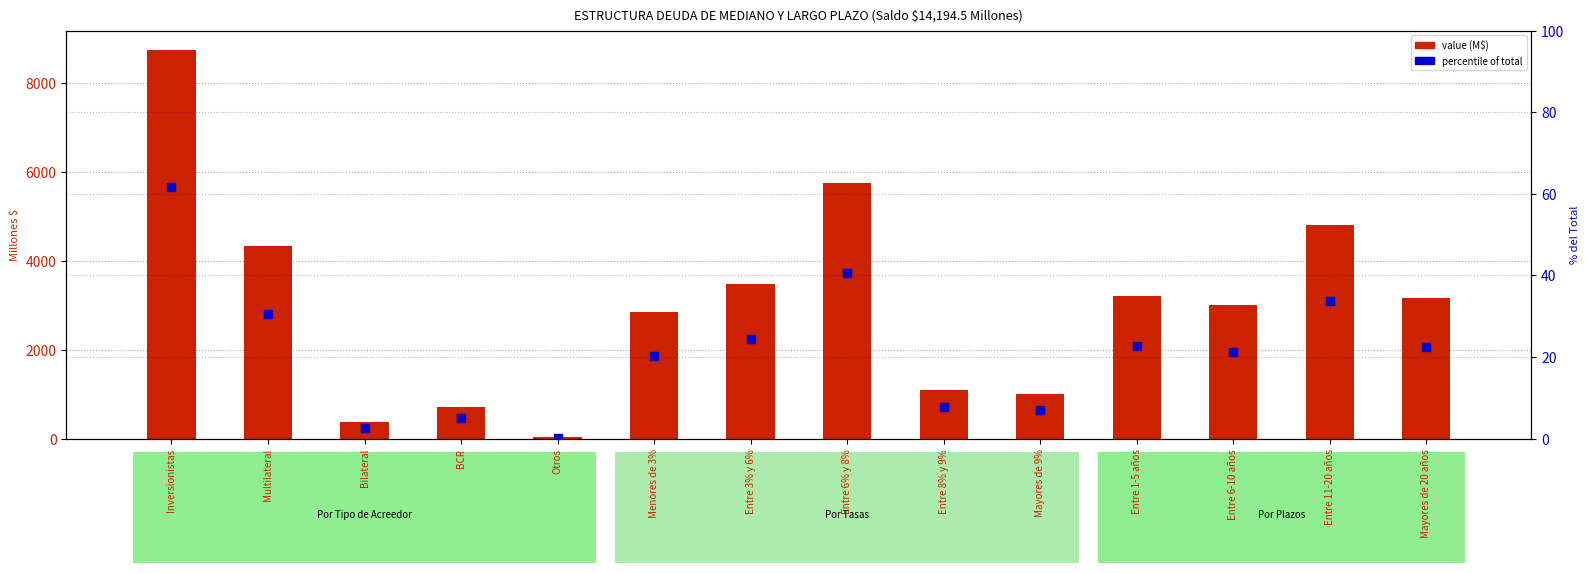

Which series contains the highest Y value?

value (M$)